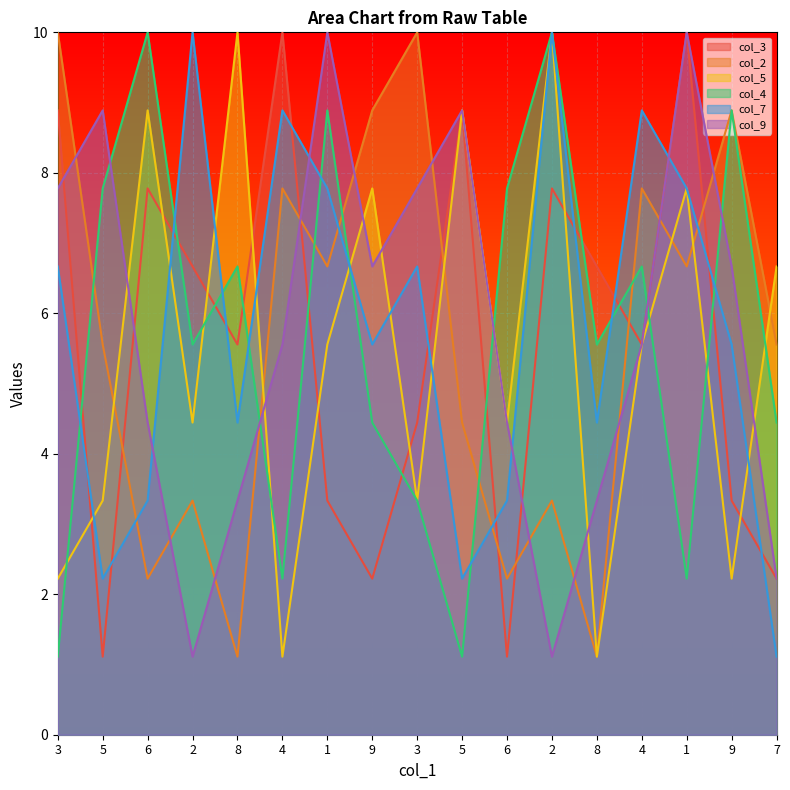

Where does the col_9 series first go above 5?

3